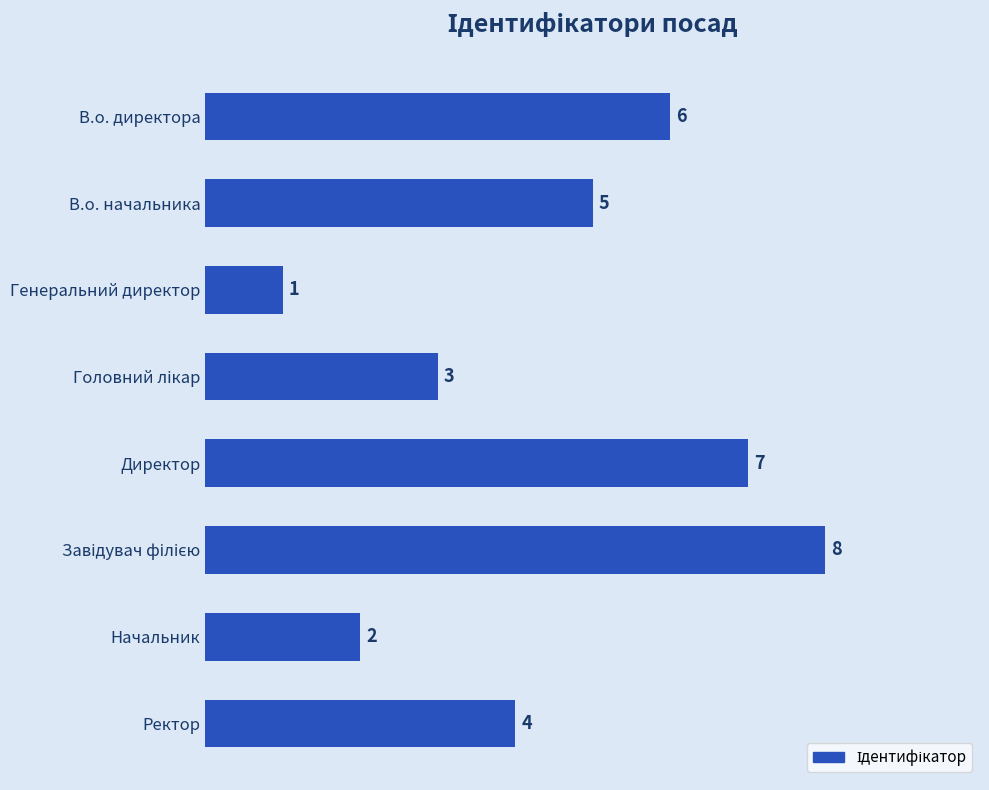

What is the ratio of the value at Ректор to the value at Директор?

0.6